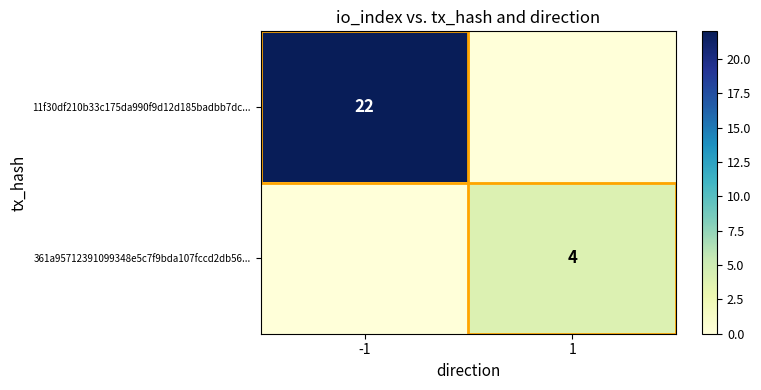

The 361a95712391099348e5c7f9bda107fccd2db56... series shows 2 at 1. True or false?

False